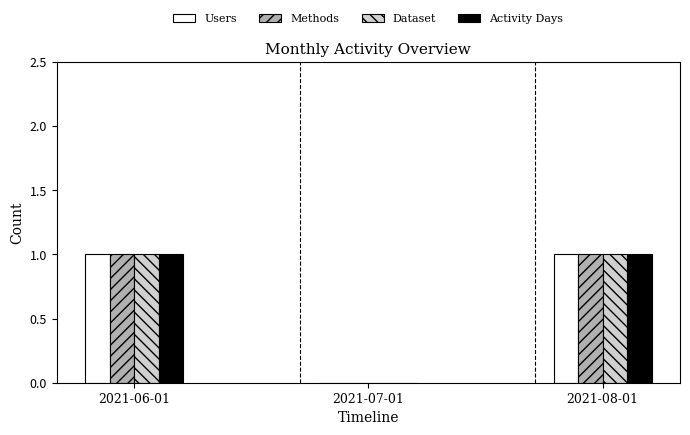

Count the number of categories in the chart.

3